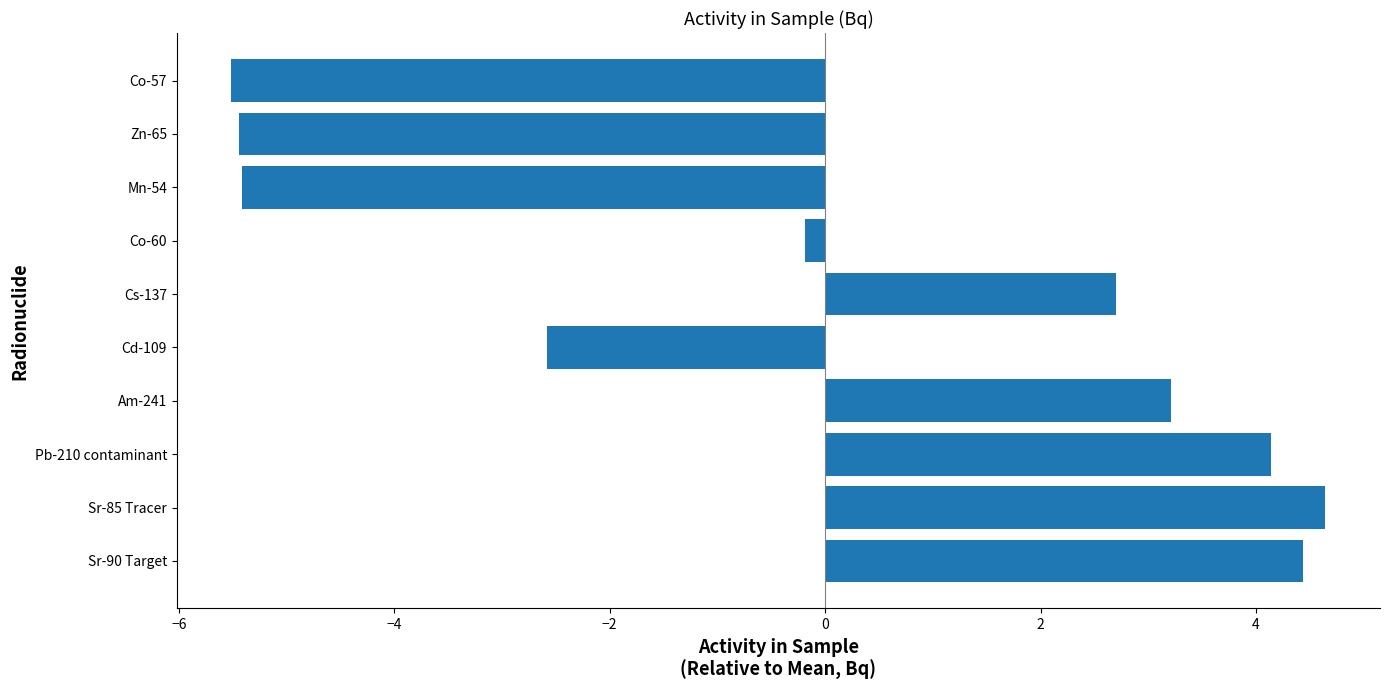

What is the greatest value displayed?

4.6